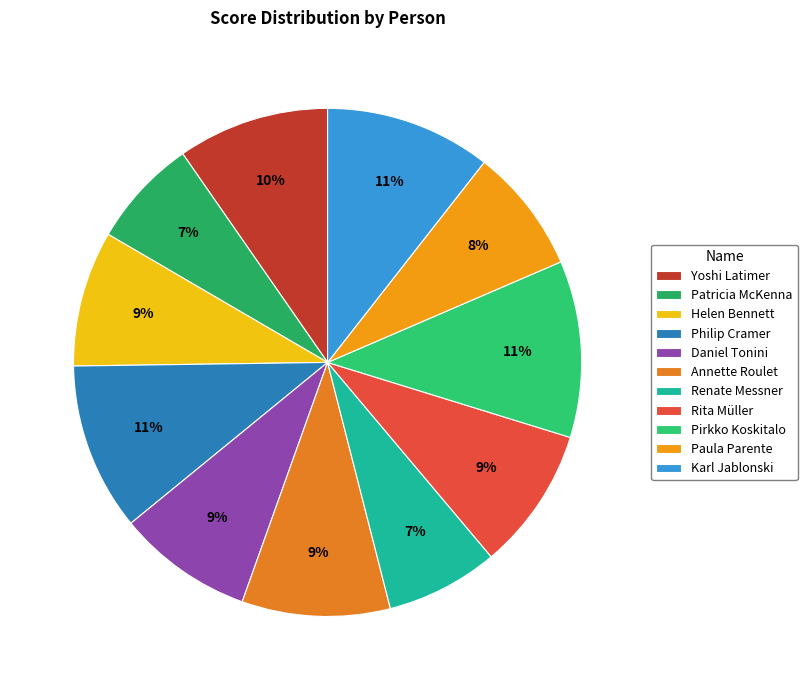

What is the total percentage of Paula Parente and Helen Bennett?

16.6%